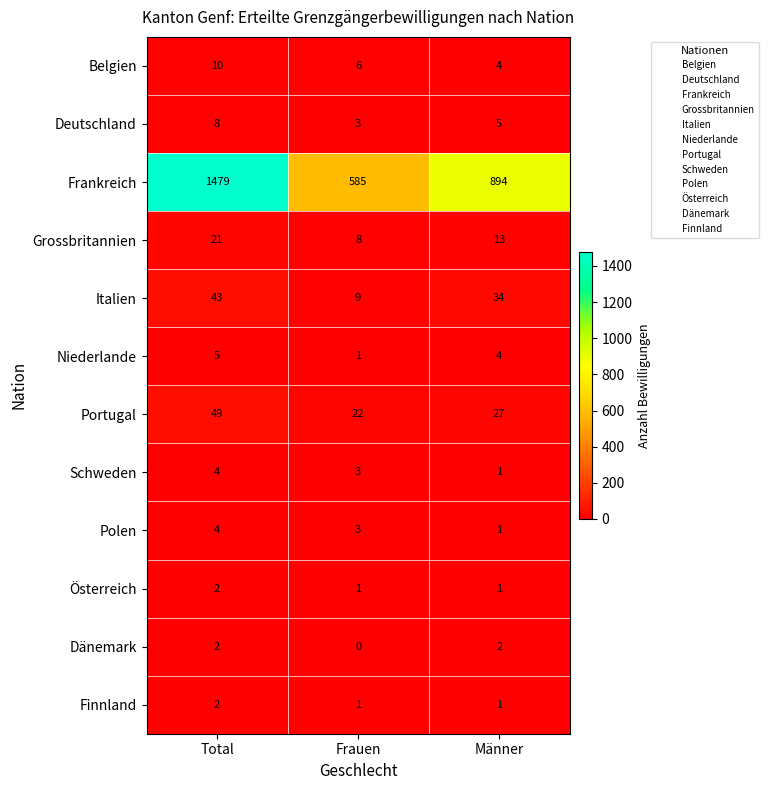

What is the maximum value shown in the chart?

1479